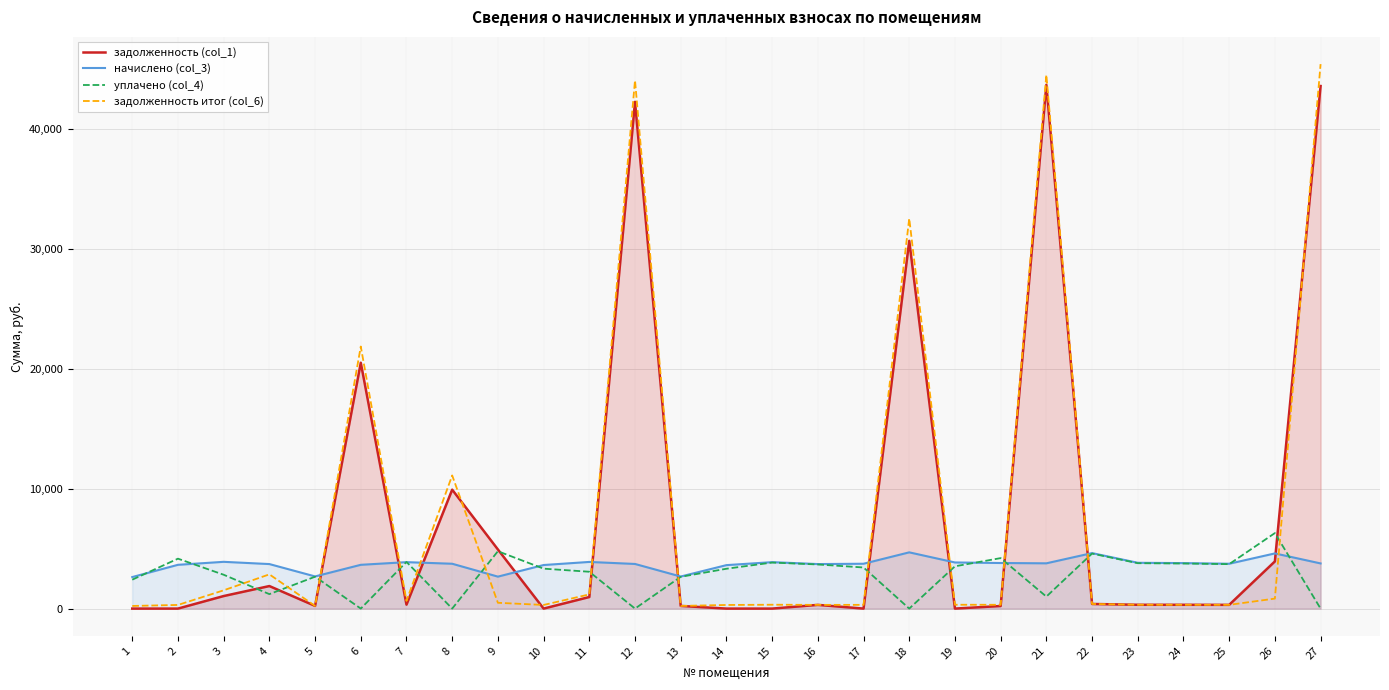

Where do задолженность (col_1) and начислено (col_3) first cross each other?

5 and 6